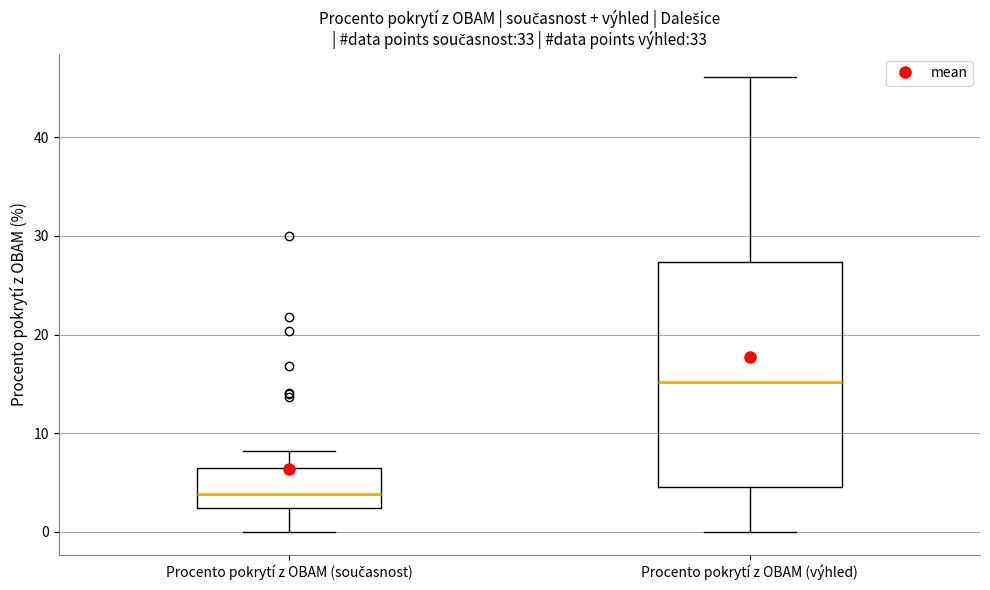

Which box has the highest median line?

Procento pokrytí z OBAM (výhled)